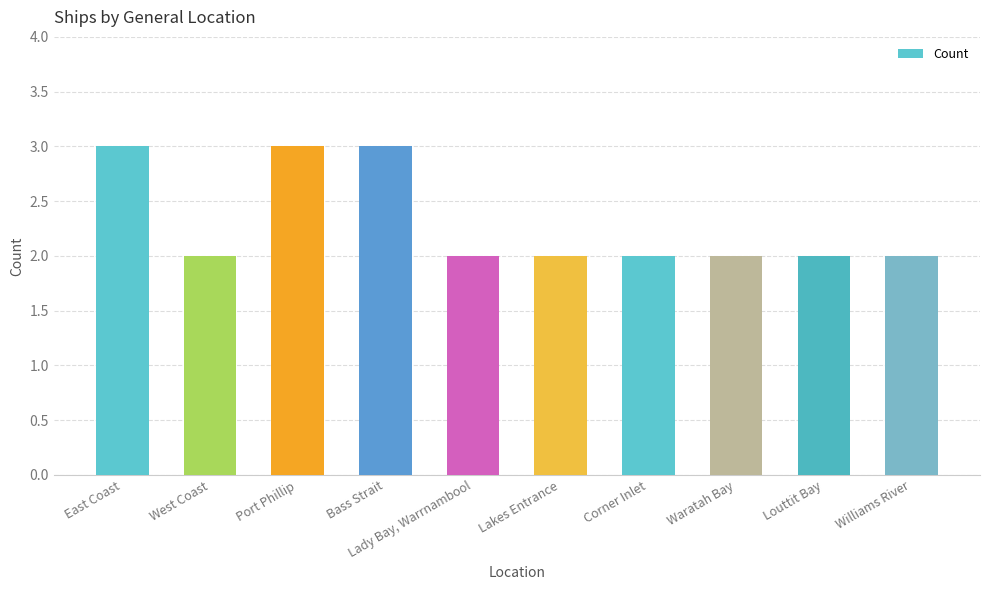

Reading left to right, list all the values displayed in this chart.

3	2	3	3	2	2	2	2	2	2